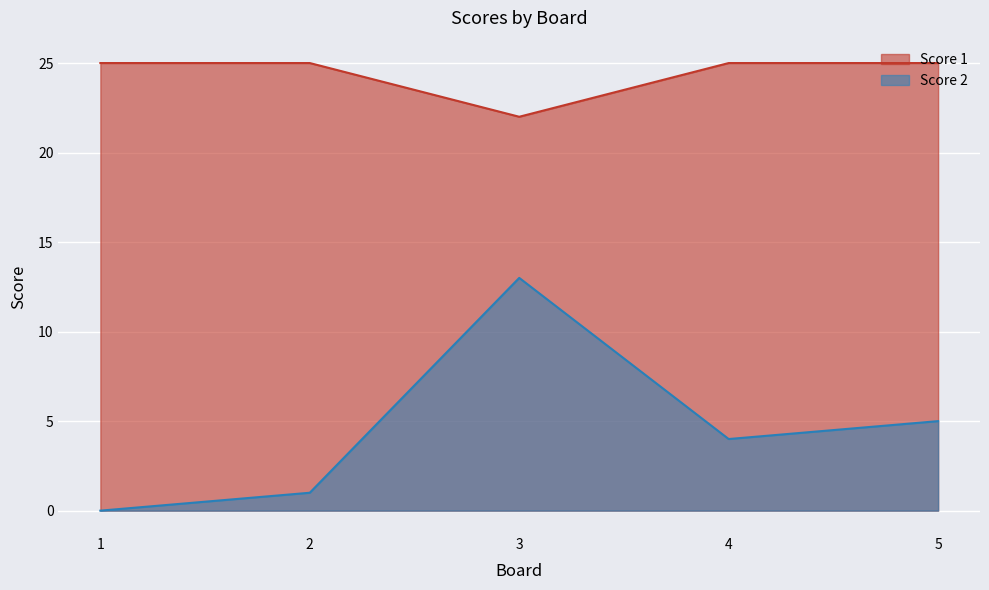

Does the chart display data point markers on the line(s)?

No